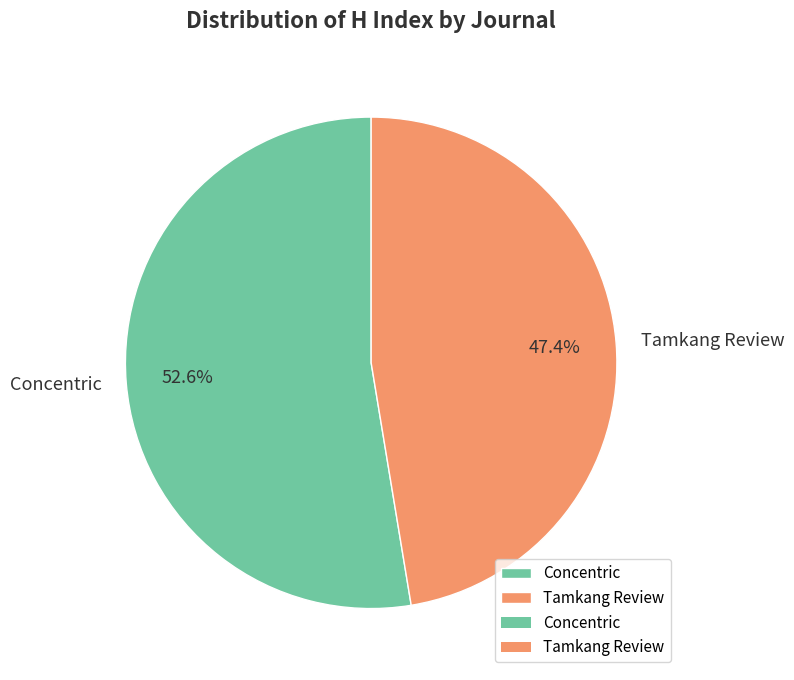

Which category has the biggest portion of the pie?

Concentric